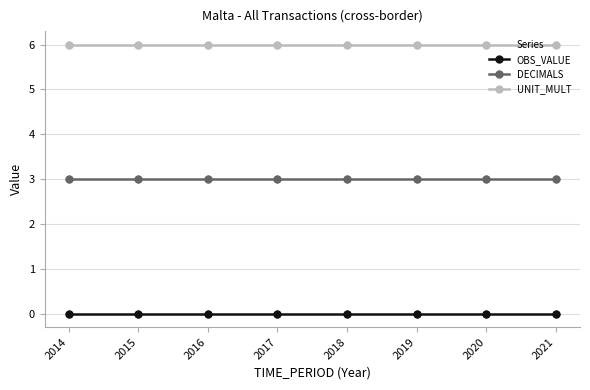

Is the value of DECIMALS at 2015 greater than the value of OBS_VALUE at 2015?

Yes